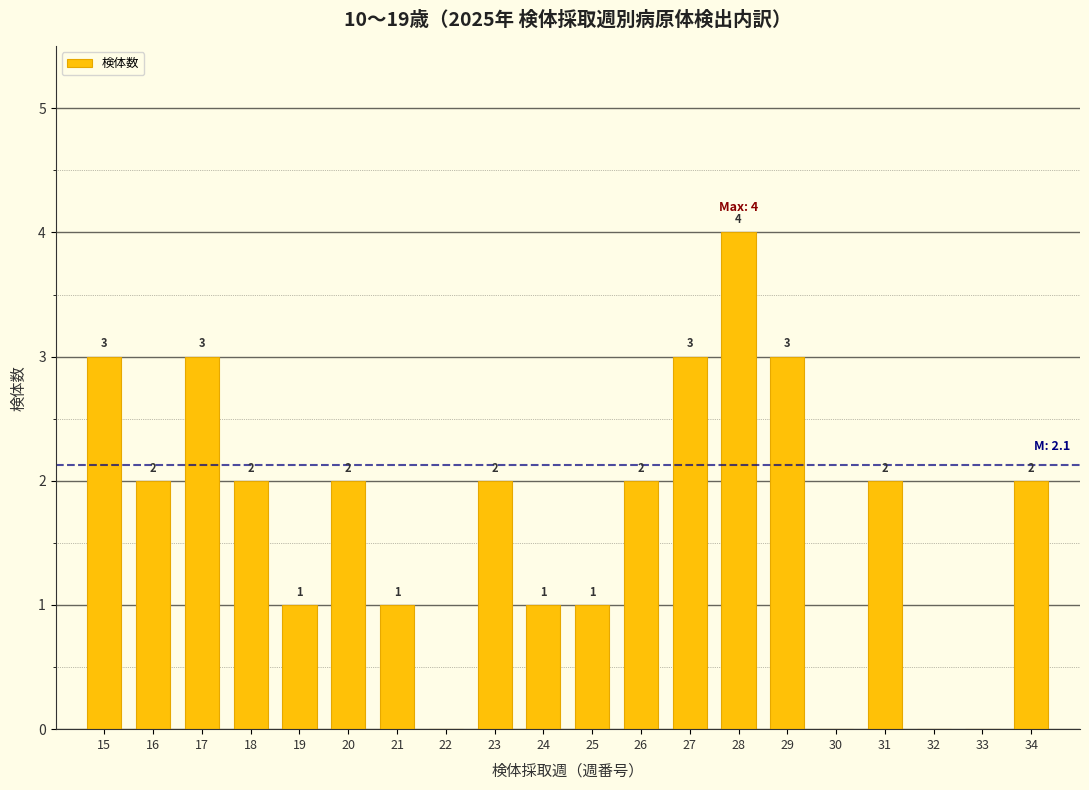

Reading right to left, list all the values displayed in this chart.

34=2	33=0	32=0	31=2	30=0	29=3	28=4	27=3	26=2	25=1	24=1	23=2	22=0	21=1	20=2	19=1	18=2	17=3	16=2	15=3